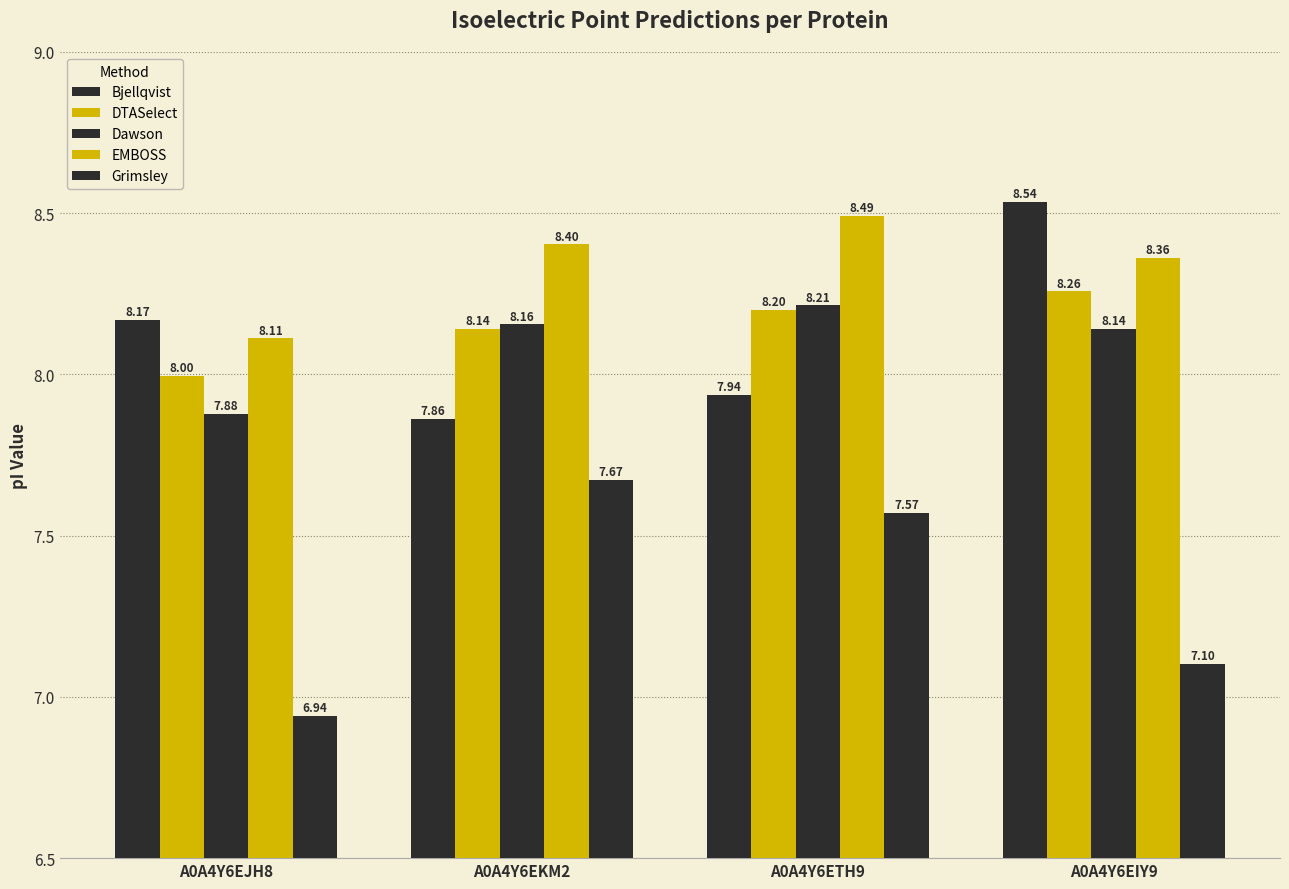

Reading left to right, list all the values displayed in this chart.

Bjellqvist: 8.2	7.9	7.9	8.5
DTASelect: 8.0	8.1	8.2	8.3
Dawson: 7.9	8.2	8.2	8.1
EMBOSS: 8.1	8.4	8.5	8.4
Grimsley: 6.9	7.7	7.6	7.1